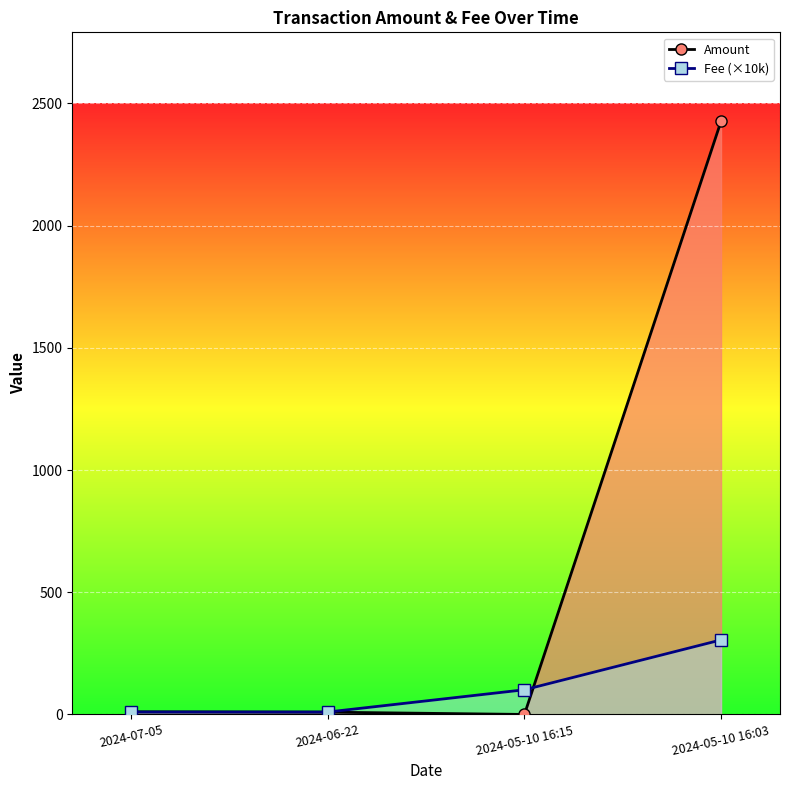

Which label corresponds to the largest value in the chart?

2024-05-10 16:03